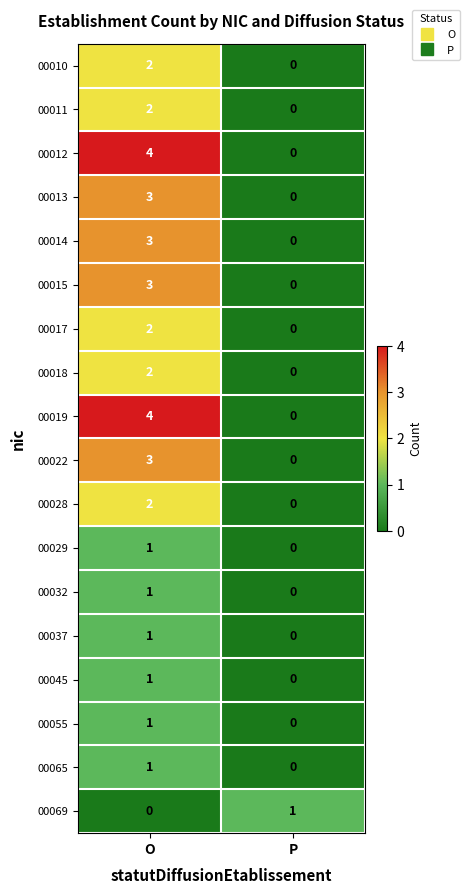

The value of 00017 at P is -1. True or false?

False